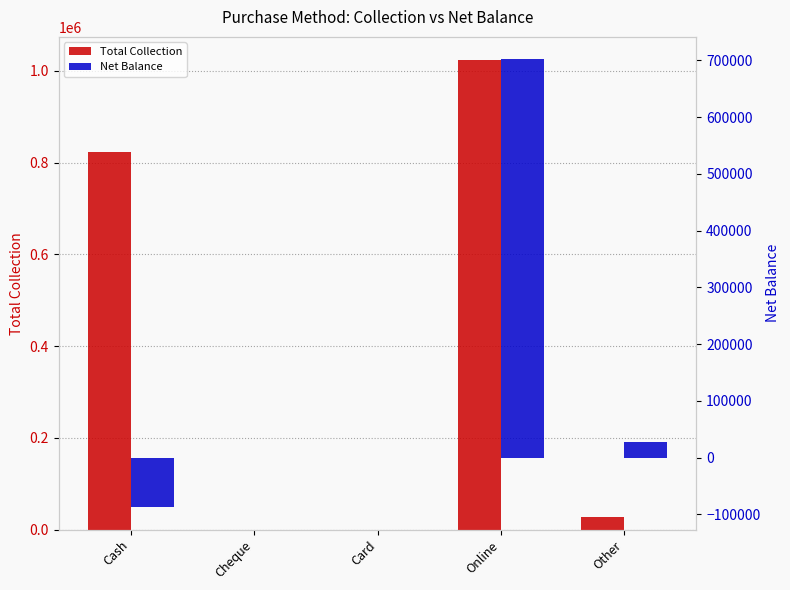

What are all the series names shown in the legend?

Total Collection, Net Balance